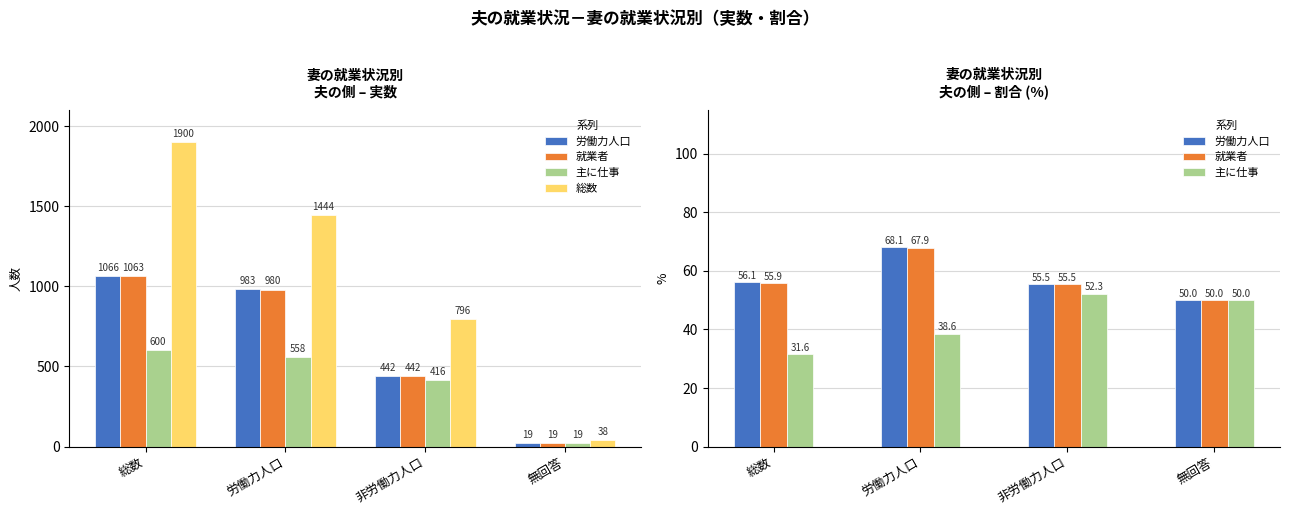

True or false: 主に仕事 has a value of 11.7 at 労働力人口.

False